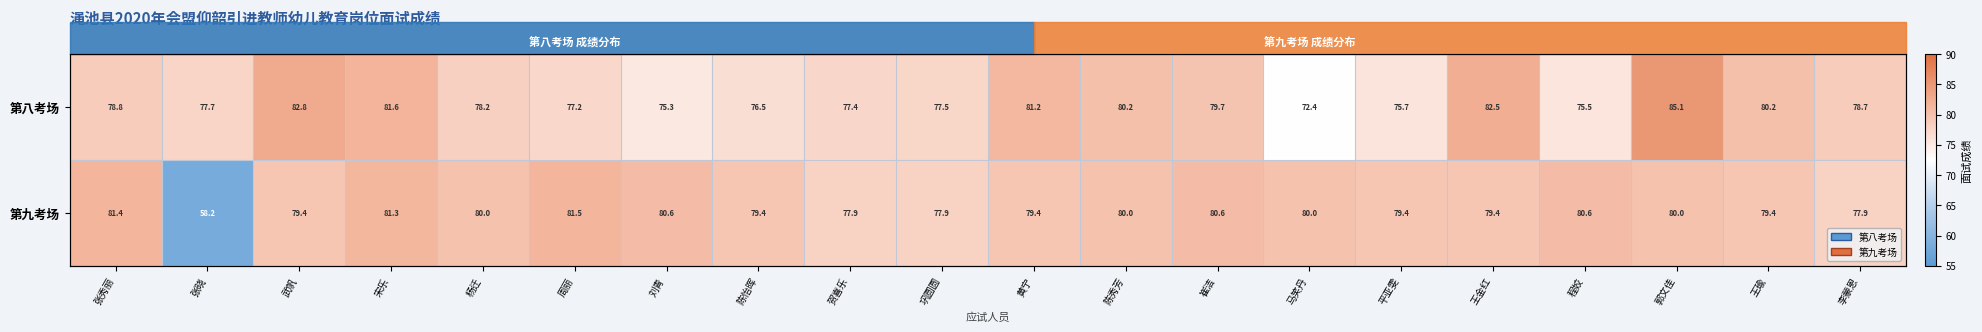

What is the difference between the 第八考场 values at 王瑜 and 武帆?

2.6